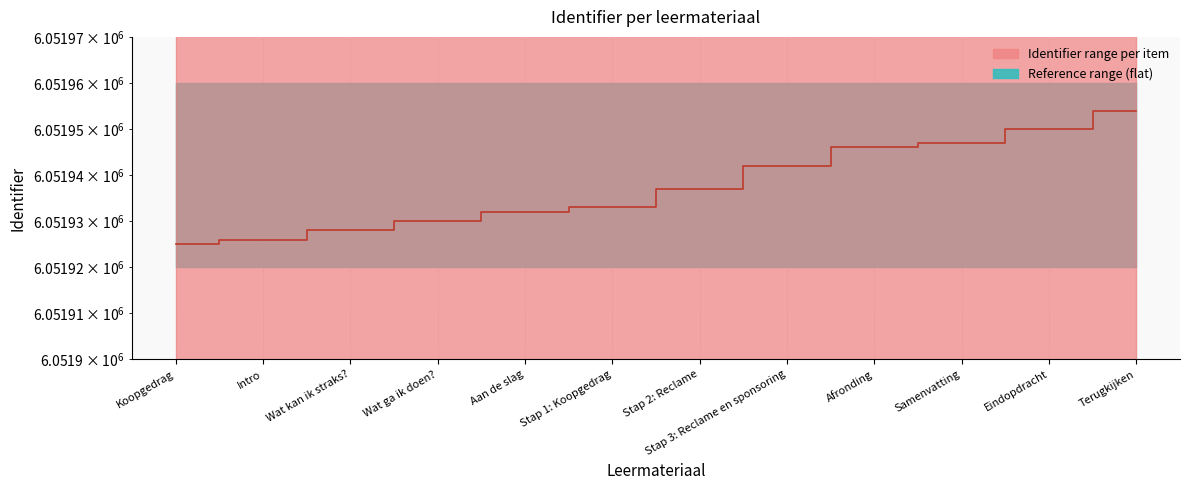

True or false: the data shows 6051954 at Terugkijken.

True